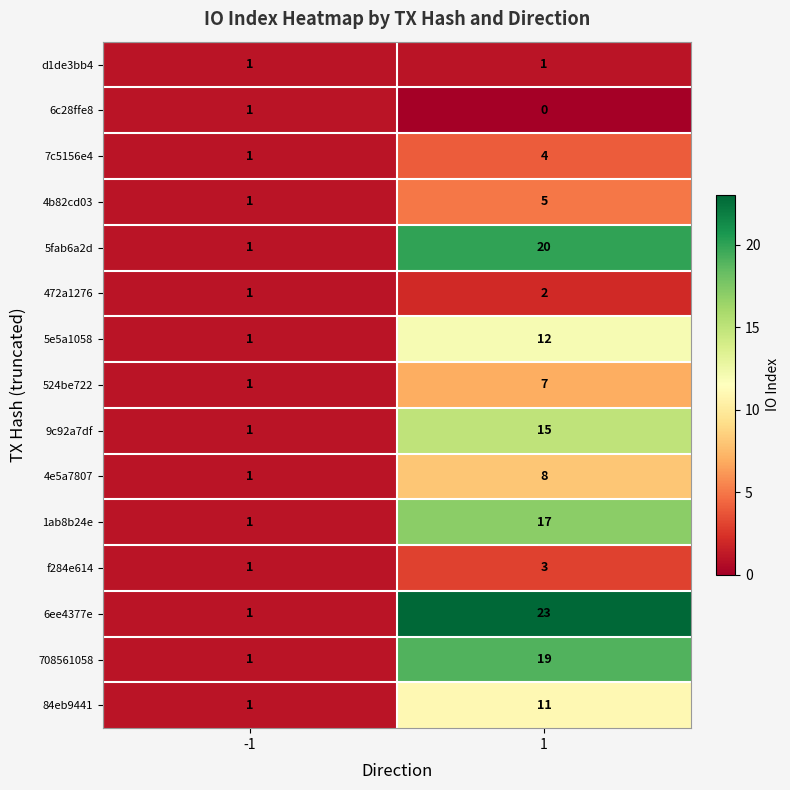

At which category is the sum across all series the highest?

1